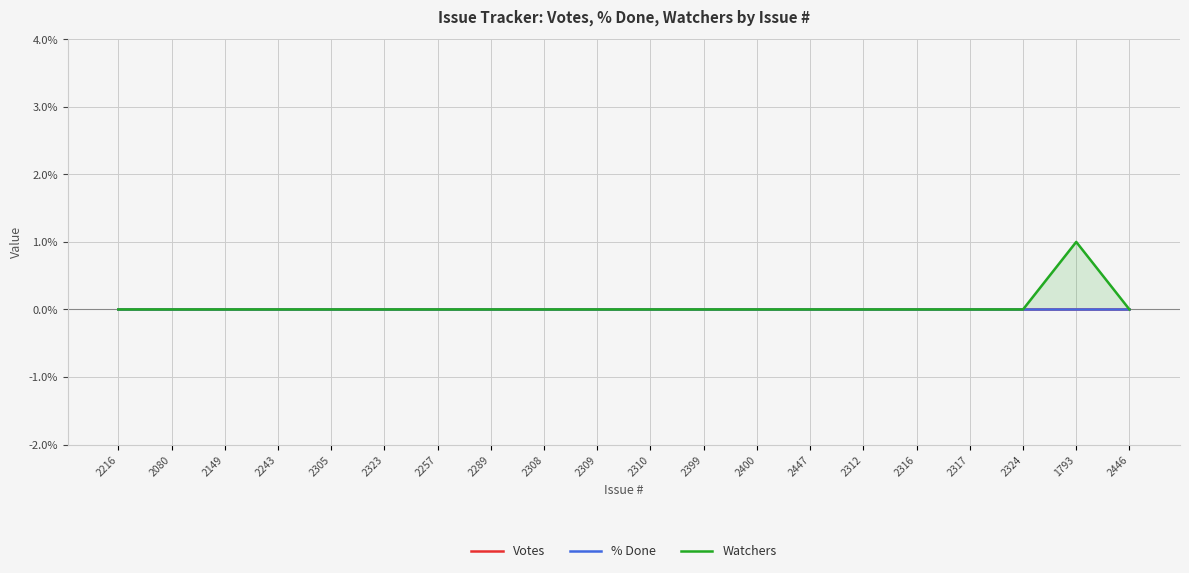

Reading right to left, list all the values displayed in this chart.

Votes: 2446=0	1793=0	2324=0	2317=0	2316=0	2312=0	2447=0	2400=0	2399=0	2310=0	2309=0	2308=0	2289=0	2257=0	2323=0	2305=0	2243=0	2149=0	2080=0	2216=0
% Done: 2446=0	1793=0	2324=0	2317=0	2316=0	2312=0	2447=0	2400=0	2399=0	2310=0	2309=0	2308=0	2289=0	2257=0	2323=0	2305=0	2243=0	2149=0	2080=0	2216=0
Watchers: 2446=0	1793=1	2324=0	2317=0	2316=0	2312=0	2447=0	2400=0	2399=0	2310=0	2309=0	2308=0	2289=0	2257=0	2323=0	2305=0	2243=0	2149=0	2080=0	2216=0